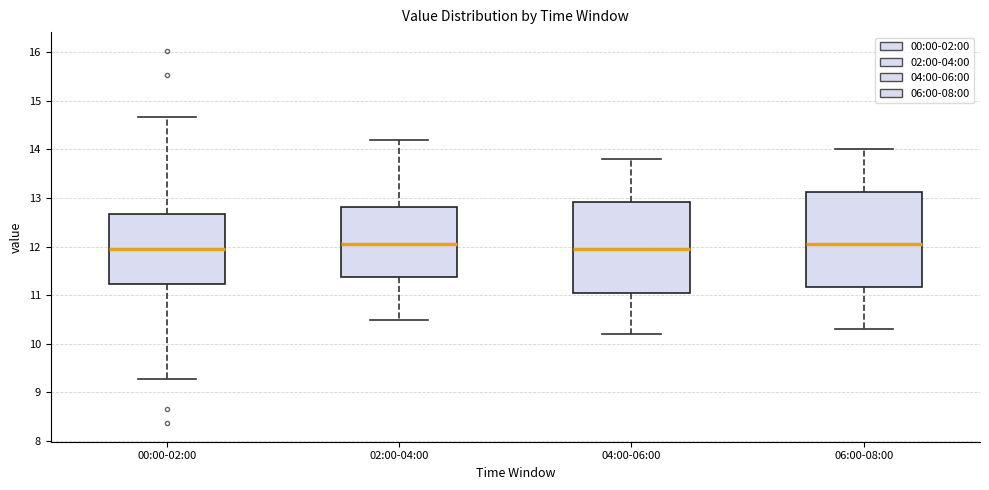

Reading left to right, read every box against the y-axis: the position of its median line, the range the box covers, and the ends of its whiskers. The values are not printed on the chart, so give them approximately, as read against the axis.

00:00-02:00: median 12.0, box 11.2 to 12.7, whiskers 9.3 to 14.7
02:00-04:00: median 12.1, box 11.4 to 12.8, whiskers 10.5 to 14.2
04:00-06:00: median 12.0, box 11.1 to 12.9, whiskers 10.2 to 13.8
06:00-08:00: median 12.1, box 11.2 to 13.1, whiskers 10.3 to 14.0